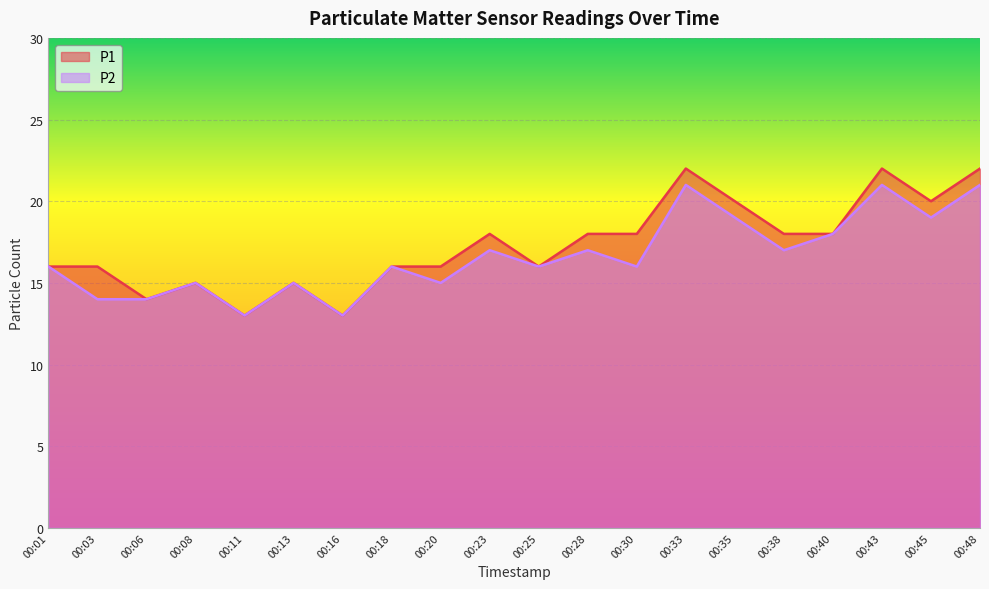

How many values in the P1 series are below 18?

10